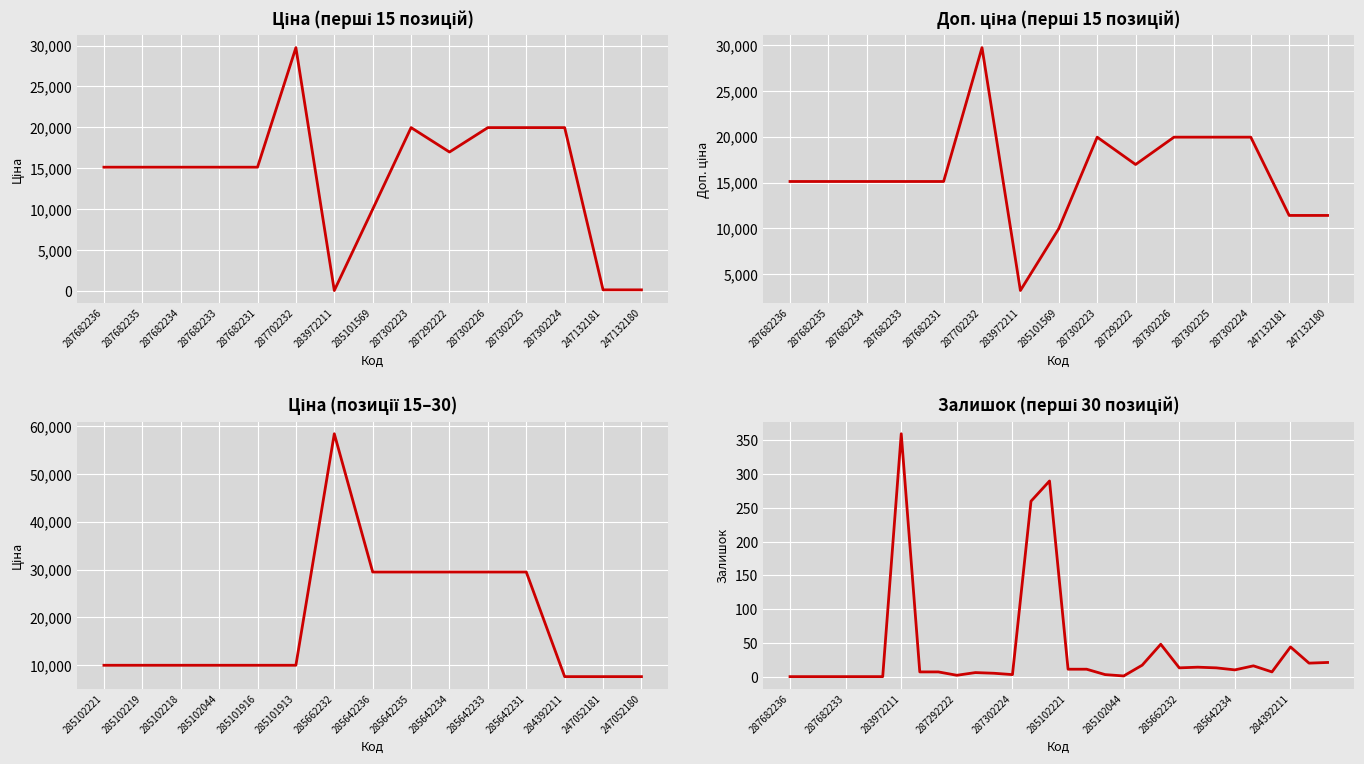

The value of Доп. ціна at 287702232 is 15717.4. True or false?

False